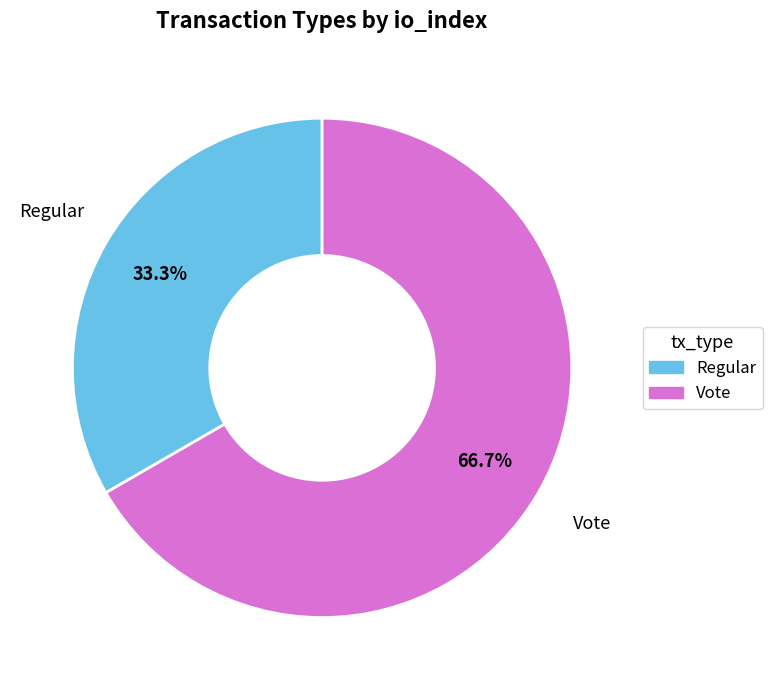

To the nearest percent, what percentage of the pie is Regular?

33%